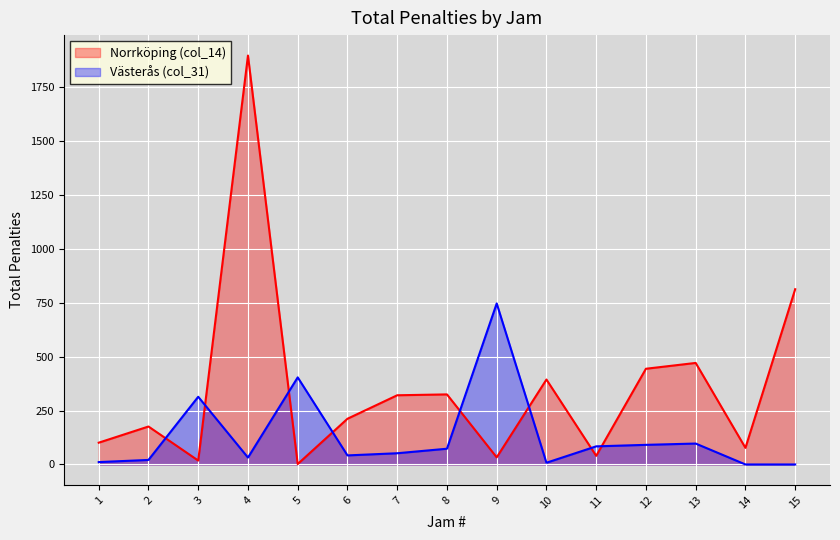

Is it true that Västerås (col_31) equals 73 at 8?

True